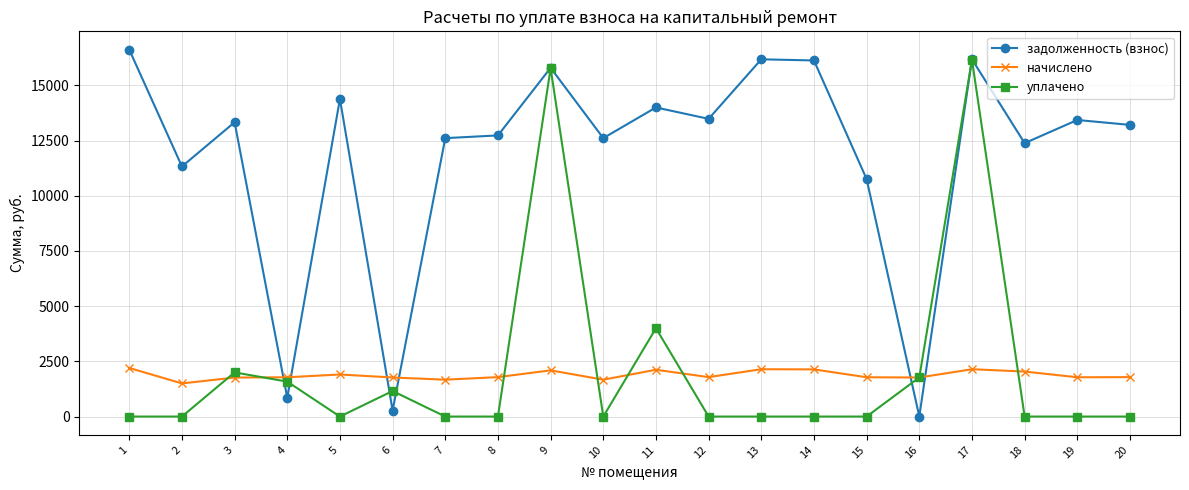

What is the difference between the highest and lowest values at 11?

11879.2